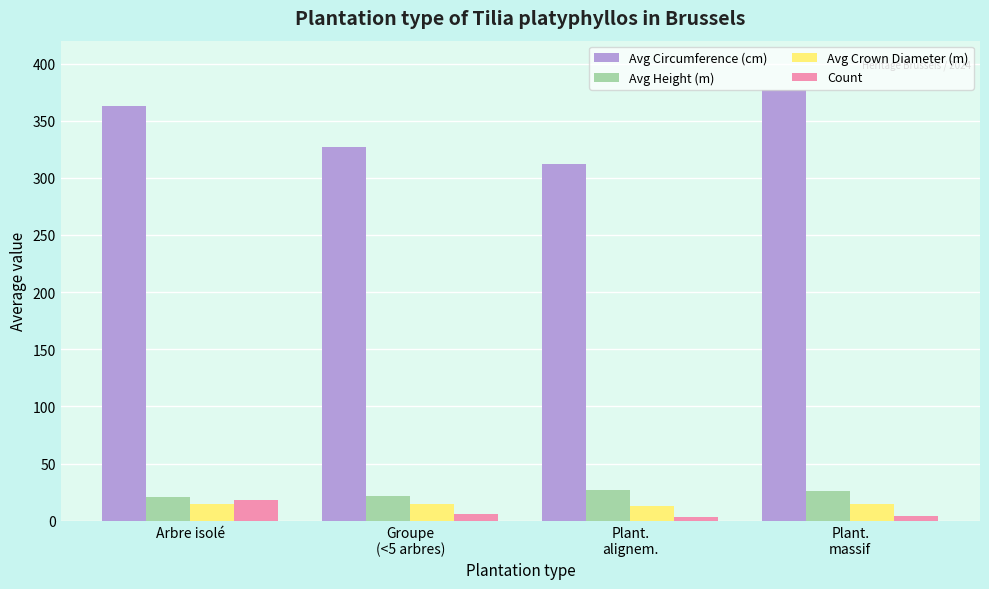

What is the label of the 2nd bar from the left?

Groupe
(<5 arbres)